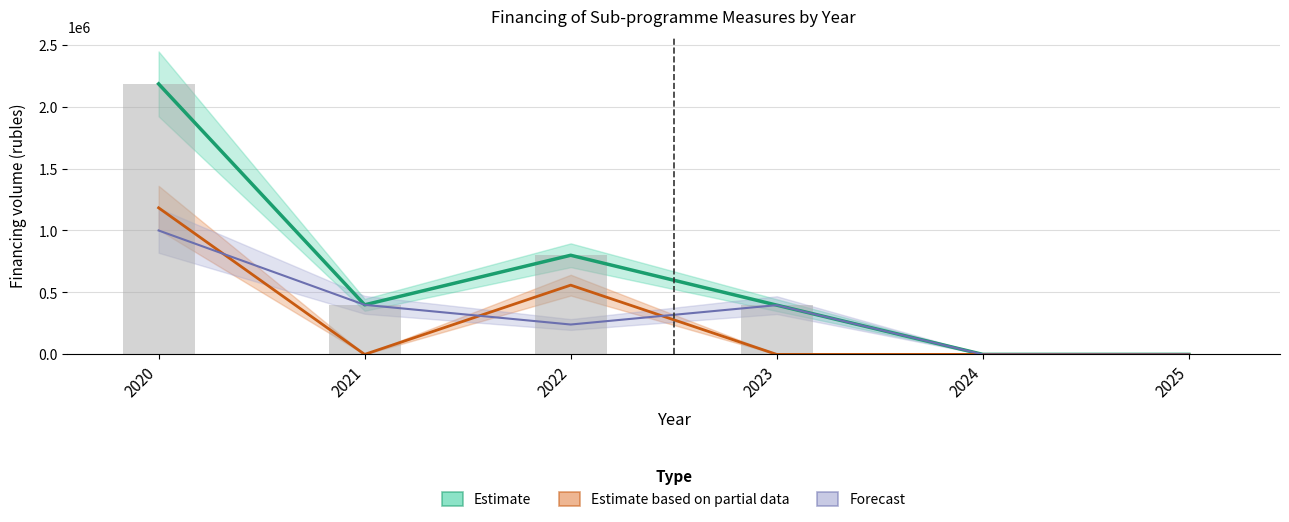

How many values in district_budget are above zero?

4